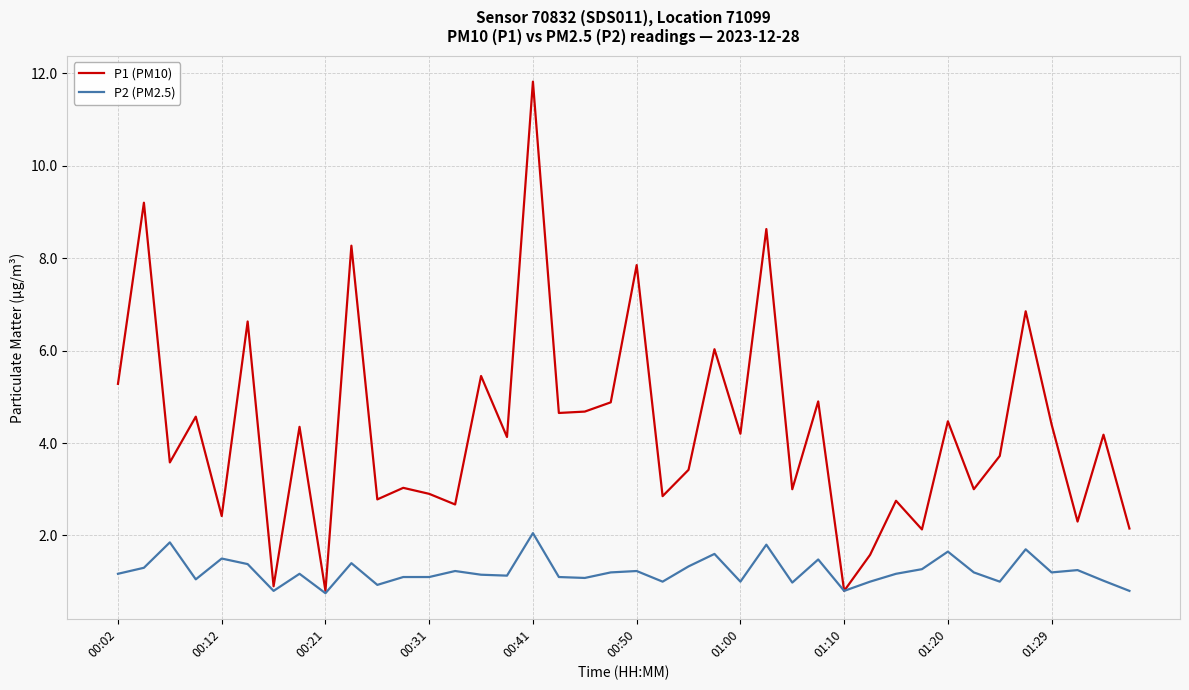

What is the highest value of the P1 (PM10) series?

11.8